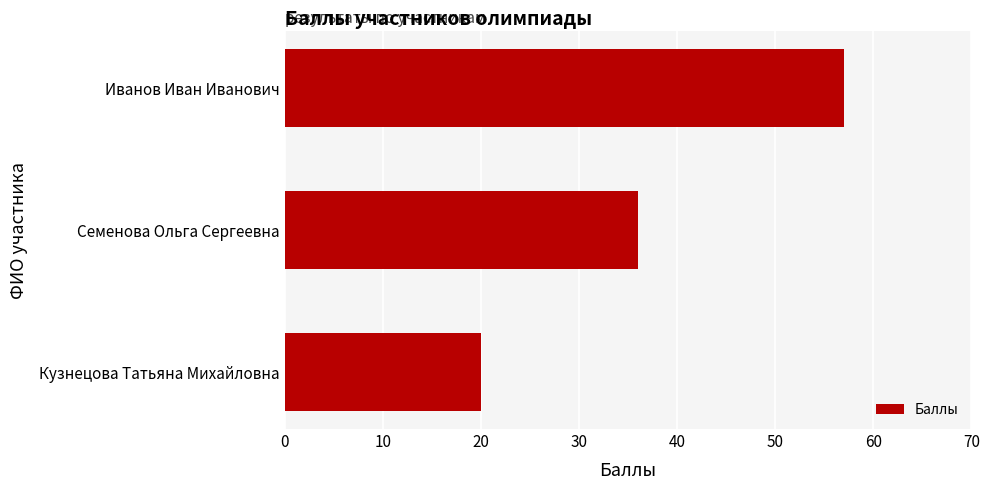

What is the average value?

38